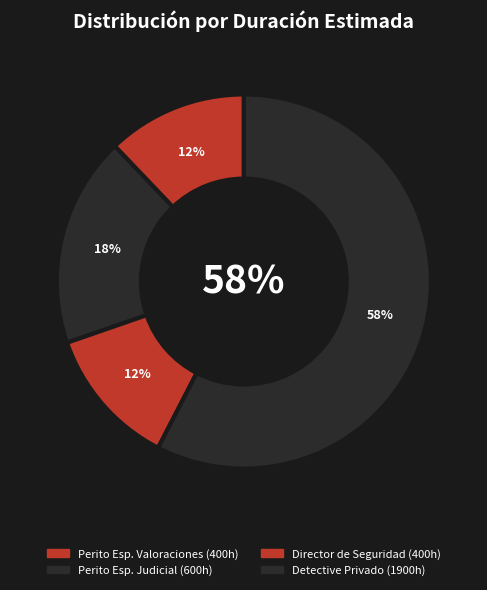

Which slice is the largest?

Detective Privado